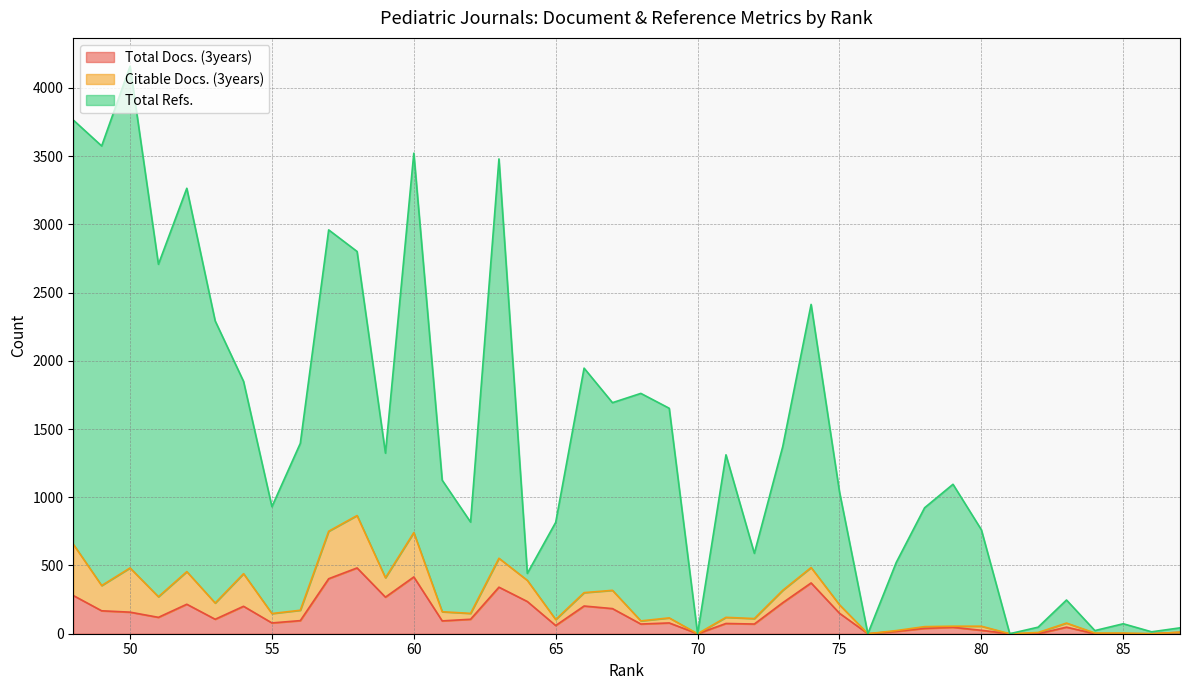

What are all the series names shown in the legend?

Total Docs. (3years), Citable Docs. (3years), Total Refs.